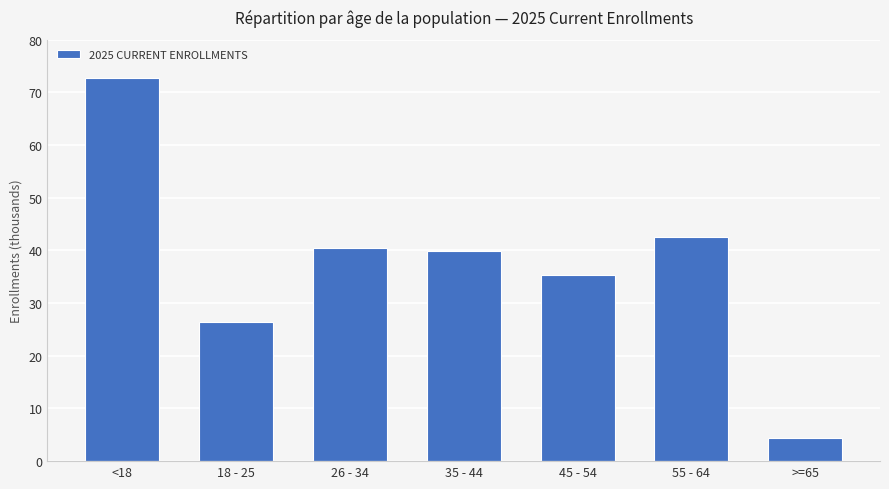

What value does the data have at 55 - 64?

42.6